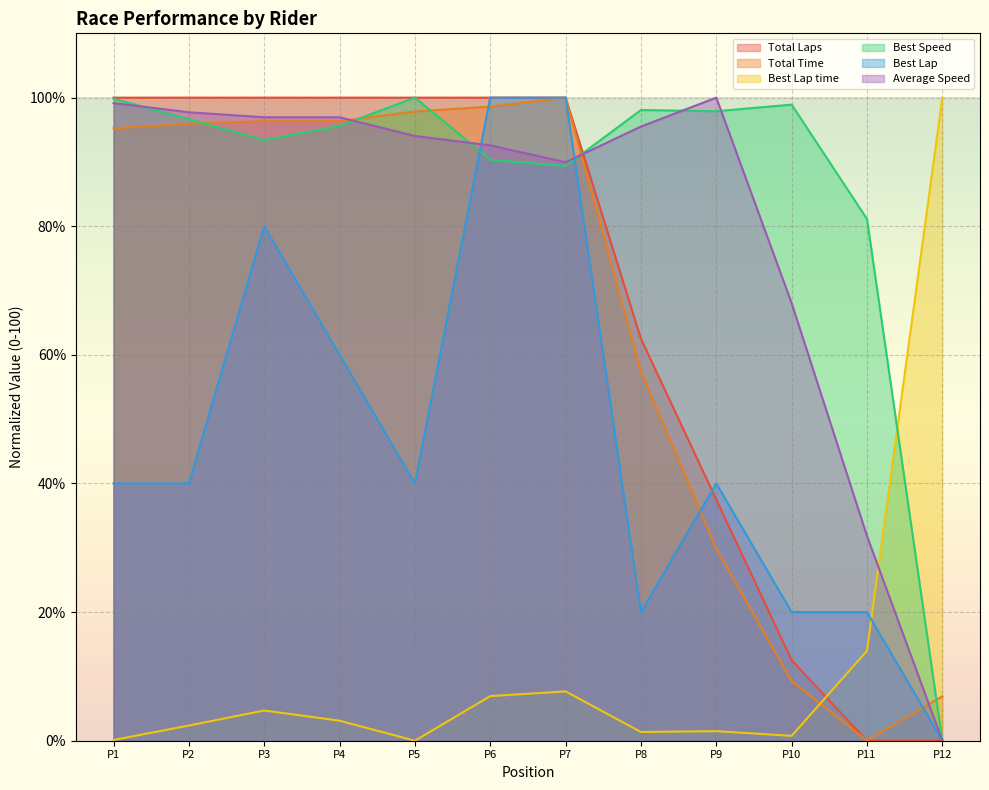

How many distinct data groups are displayed?

6